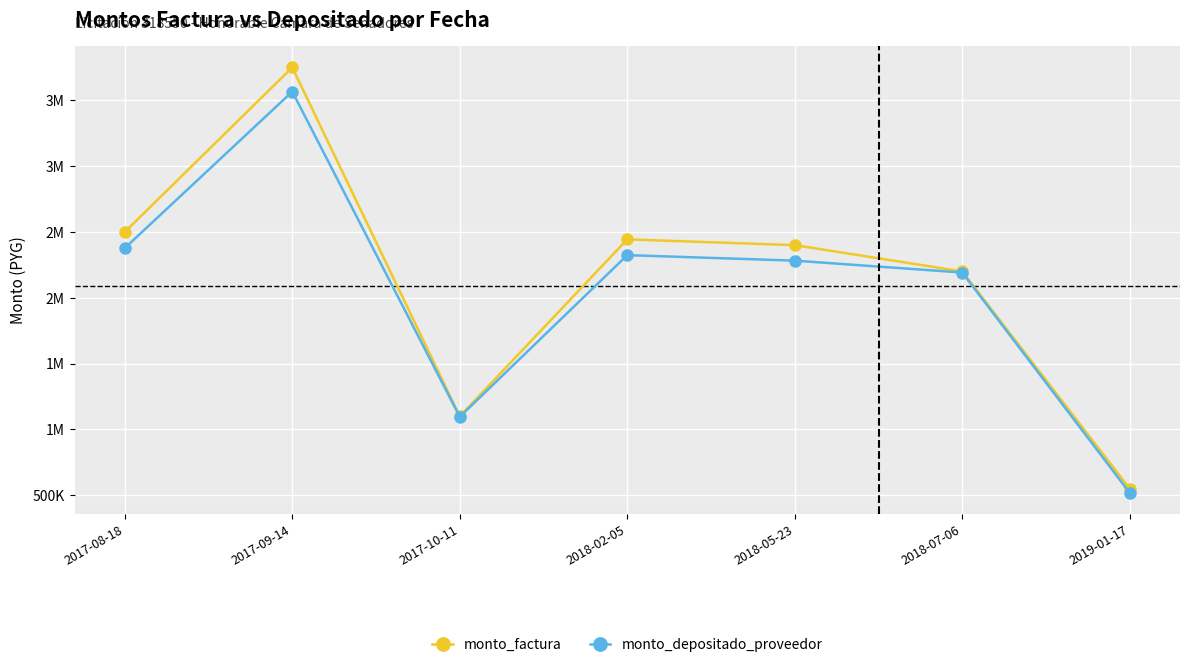

Is it true that monto_depositado_proveedor equals 2324199.6 at 2018-02-05?

True